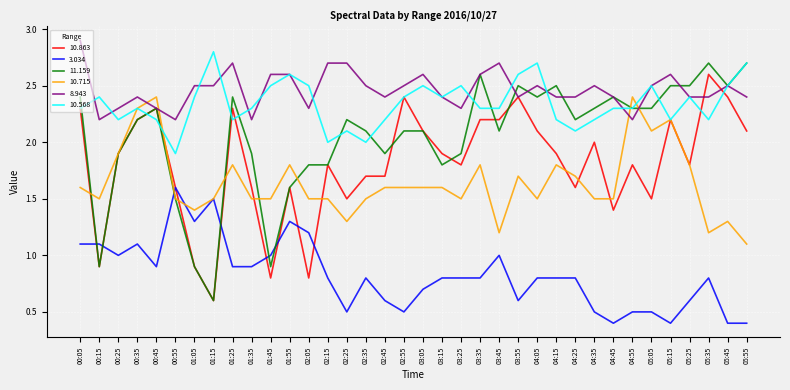

Reading left to right, extract all data points from this chart.

10.863: 2.3	0.9	1.9	2.2	2.3	1.6	0.9	0.6	2.3	1.6	0.8	1.6	0.8	1.8	1.5	1.7	1.7	2.4	2.1	1.9	1.8	2.2	2.2	2.4	2.1	1.9	1.6	2.0	1.4	1.8	1.5	2.2	1.8	2.6	2.4	2.1
3.034: 1.1	1.1	1.0	1.1	0.9	1.6	1.3	1.5	0.9	0.9	1.0	1.3	1.2	0.8	0.5	0.8	0.6	0.5	0.7	0.8	0.8	0.8	1.0	0.6	0.8	0.8	0.8	0.5	0.4	0.5	0.5	0.4	0.6	0.8	0.4	0.4
11.159: 2.4	0.9	1.9	2.2	2.3	1.5	0.9	0.6	2.4	1.9	0.9	1.6	1.8	1.8	2.2	2.1	1.9	2.1	2.1	1.8	1.9	2.6	2.1	2.5	2.4	2.5	2.2	2.3	2.4	2.3	2.3	2.5	2.5	2.7	2.5	2.7
10.715: 1.6	1.5	1.9	2.3	2.4	1.5	1.4	1.5	1.8	1.5	1.5	1.8	1.5	1.5	1.3	1.5	1.6	1.6	1.6	1.6	1.5	1.8	1.2	1.7	1.5	1.8	1.7	1.5	1.5	2.4	2.1	2.2	1.8	1.2	1.3	1.1
8.943: 2.9	2.2	2.3	2.4	2.3	2.2	2.5	2.5	2.7	2.2	2.6	2.6	2.3	2.7	2.7	2.5	2.4	2.5	2.6	2.4	2.3	2.6	2.7	2.4	2.5	2.4	2.4	2.5	2.4	2.2	2.5	2.6	2.4	2.4	2.5	2.4
10.568: 2.3	2.4	2.2	2.3	2.2	1.9	2.4	2.8	2.2	2.3	2.5	2.6	2.5	2.0	2.1	2.0	2.2	2.4	2.5	2.4	2.5	2.3	2.3	2.6	2.7	2.2	2.1	2.2	2.3	2.3	2.5	2.2	2.4	2.2	2.5	2.7